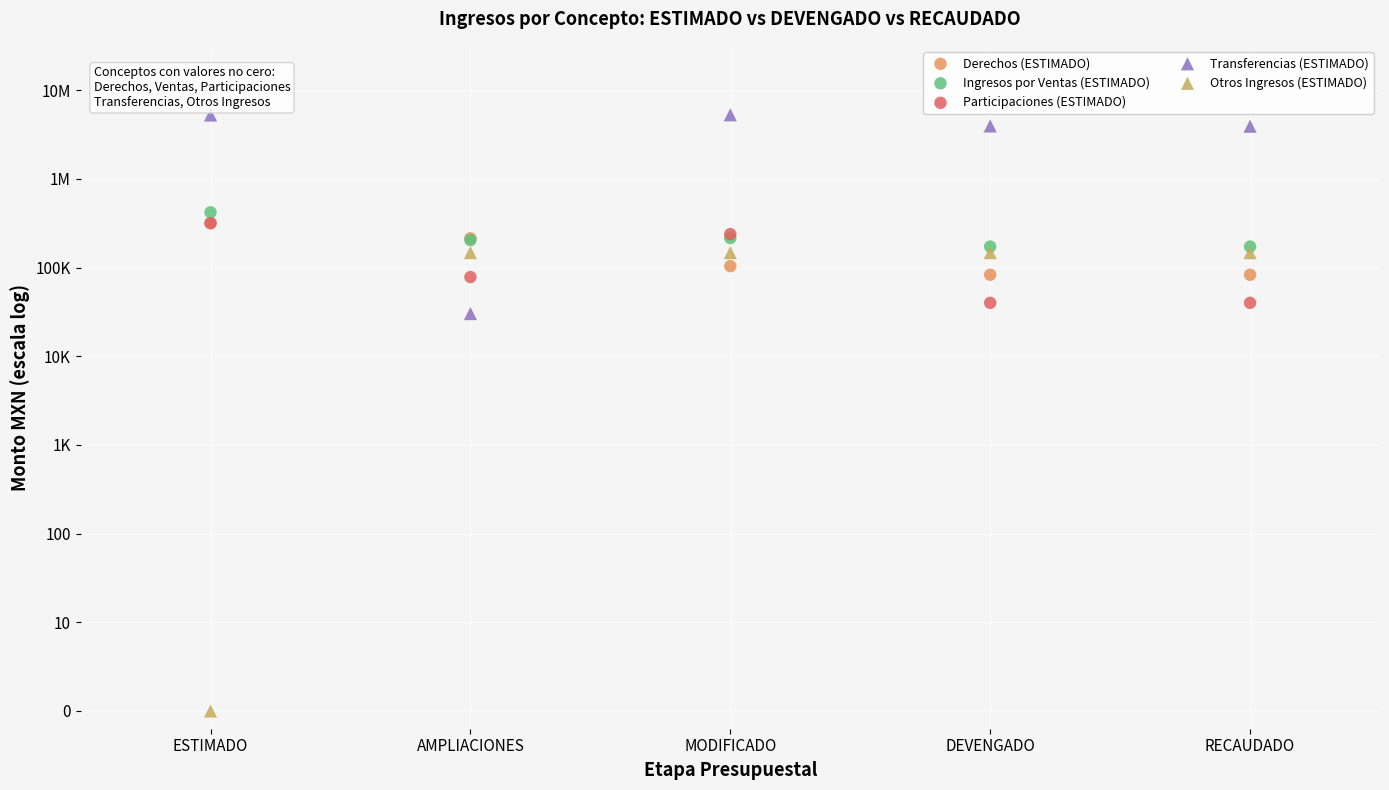

What are all the series names shown in the legend?

Derechos (ESTIMADO), Ingresos por Ventas (ESTIMADO), Participaciones (ESTIMADO), Transferencias (ESTIMADO), Otros Ingresos (ESTIMADO)